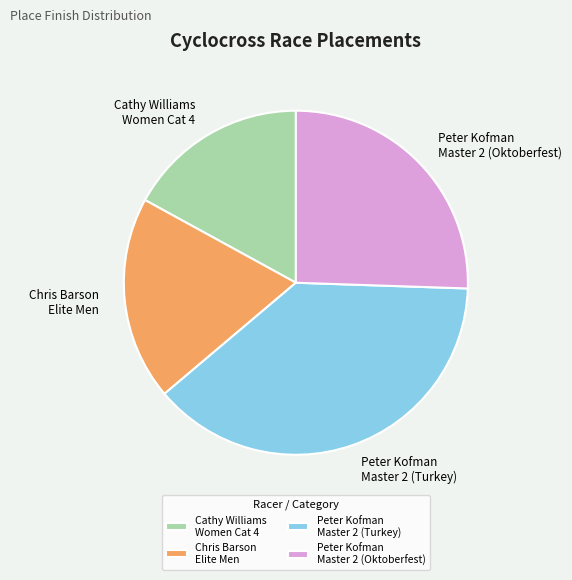

Is there a majority slice in this chart?

No